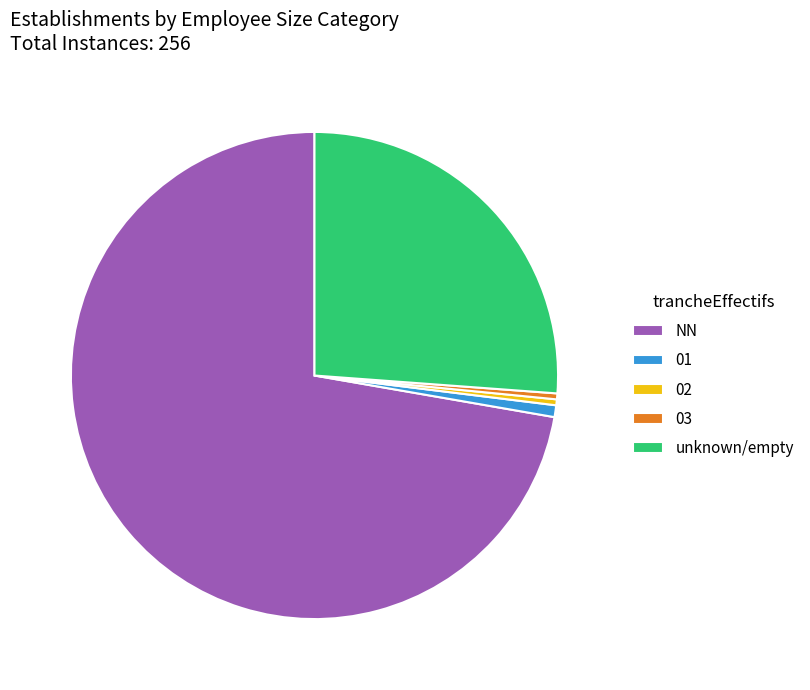

How many slices are in this pie chart?

5